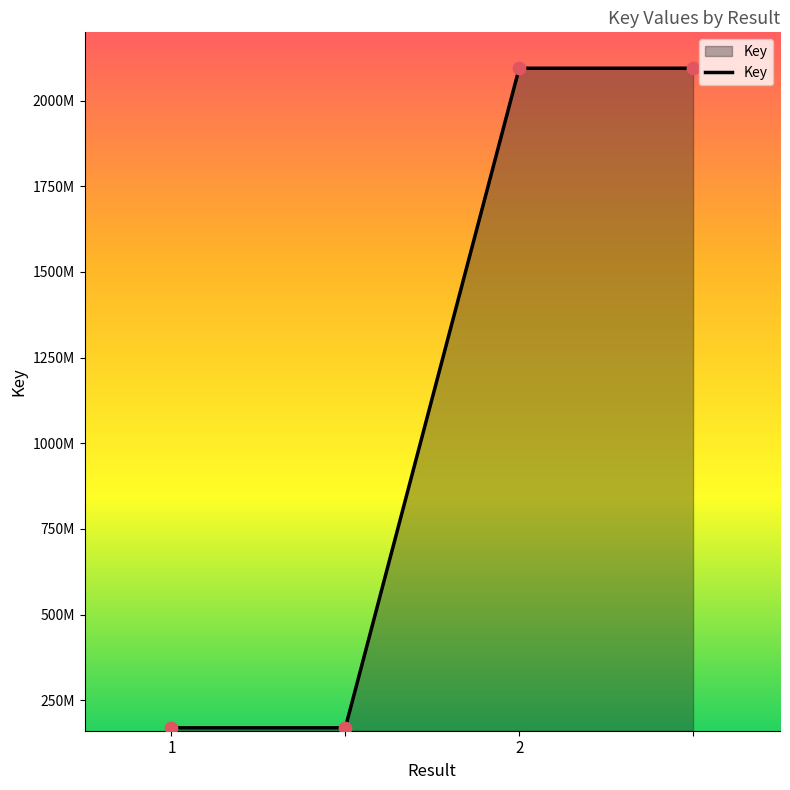

Does the chart have visible grid lines?

No